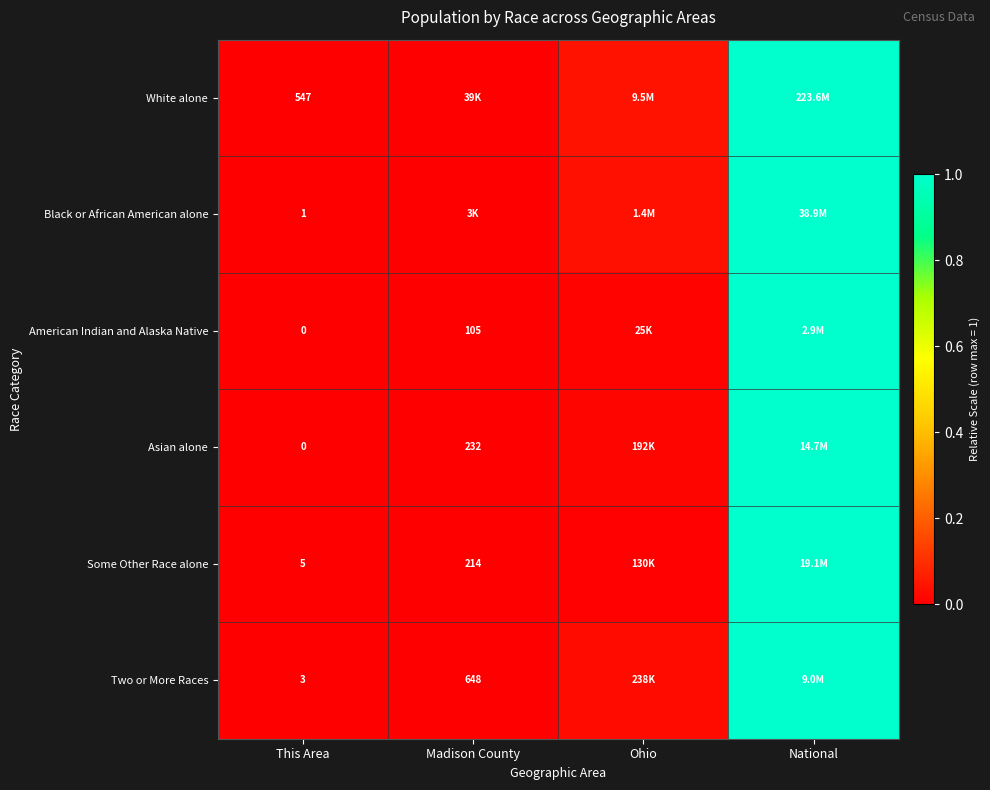

The Asian alone series shows 0.0 at This Area. True or false?

True